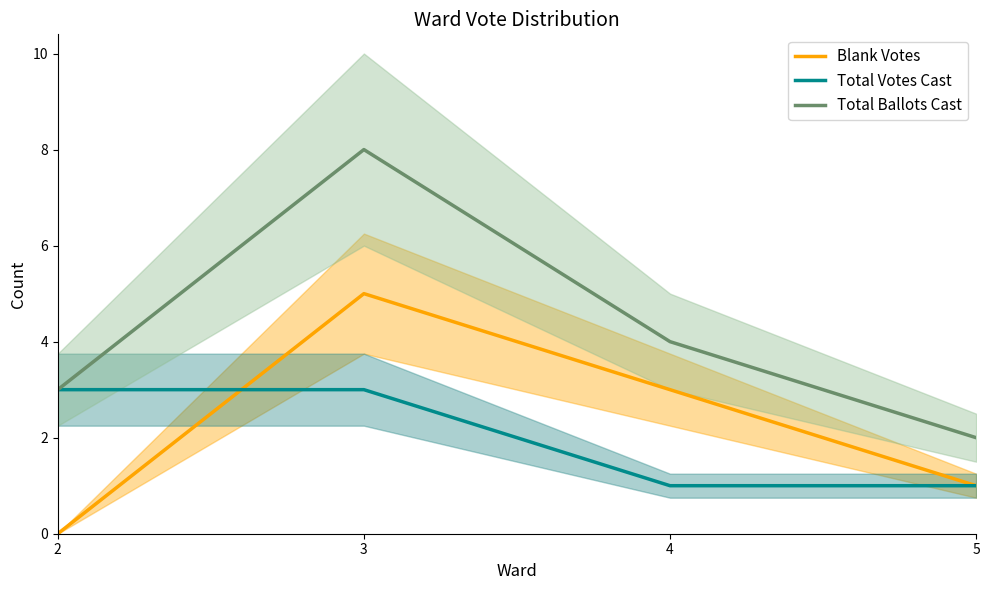

At which label does Blank Votes reach its minimum?

2